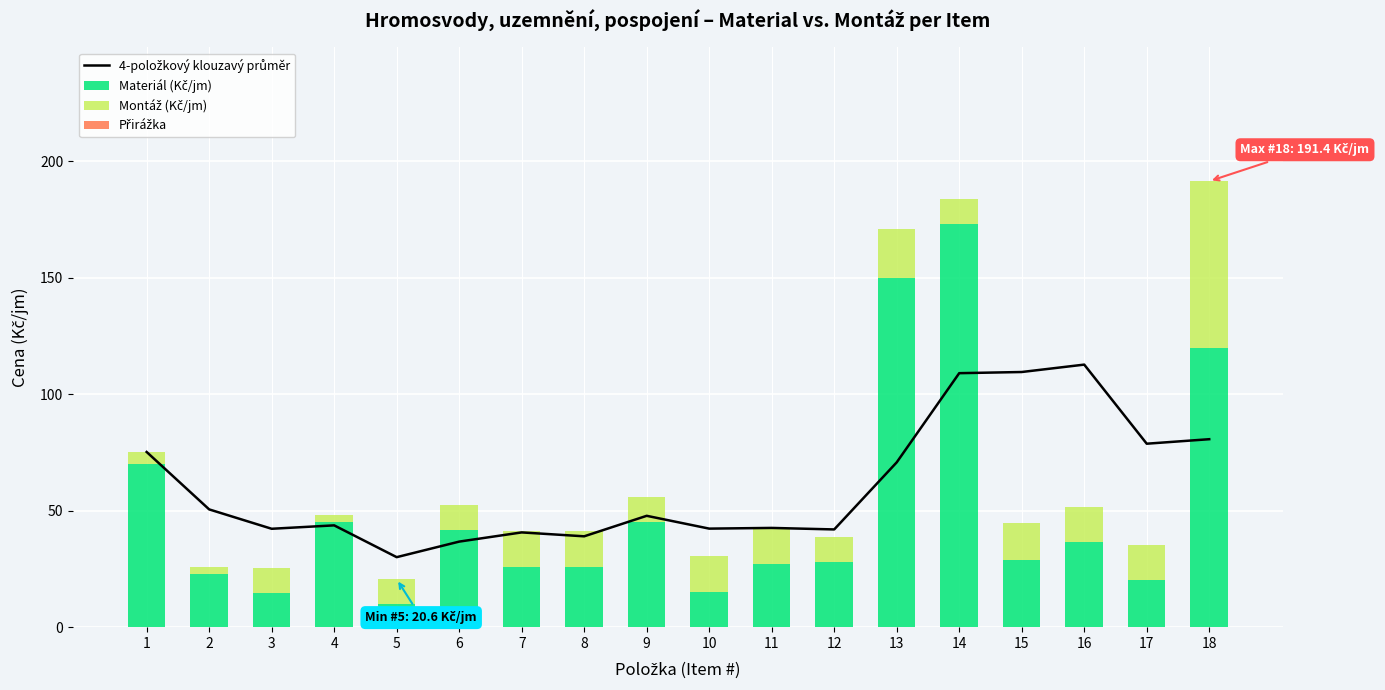

How many categories are shown in the chart?

18